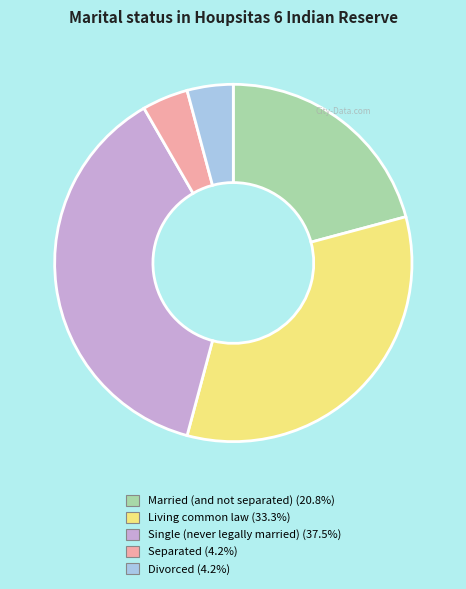

How many segments does this pie chart have?

5